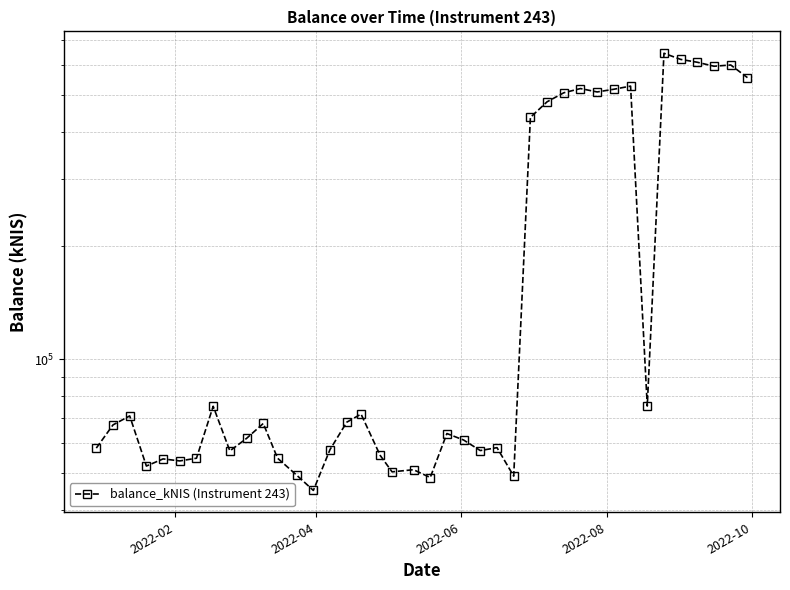

What is the greatest value displayed?

645933.5